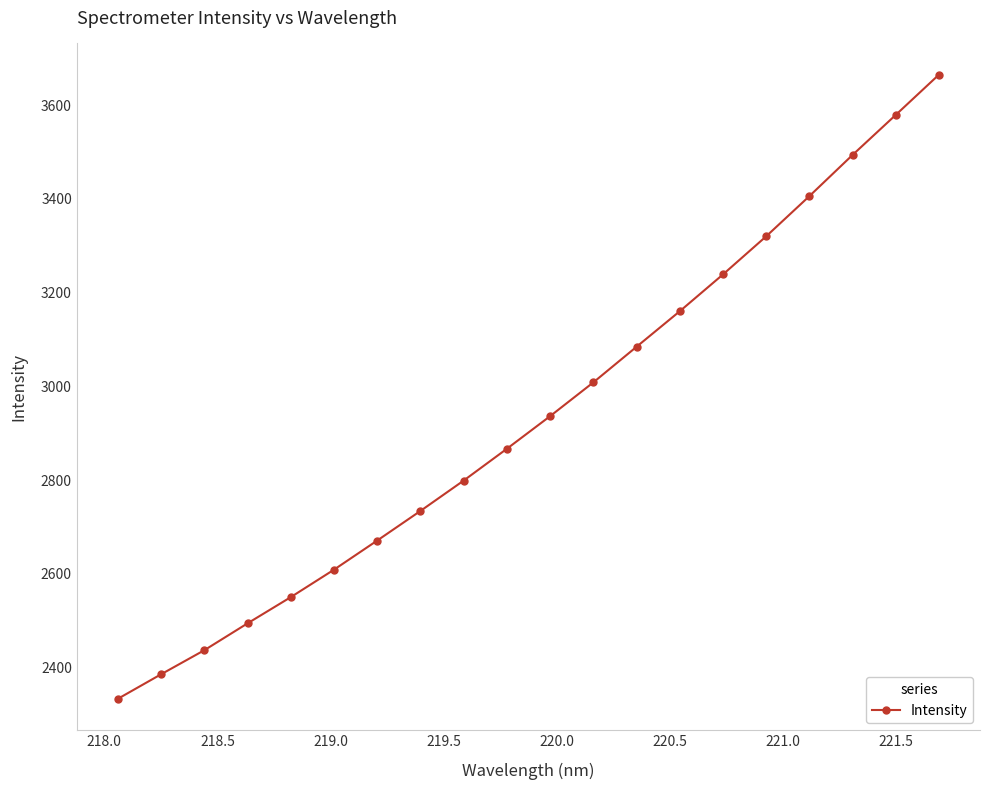

True or false: the data has more than 0 interior local peaks.

False